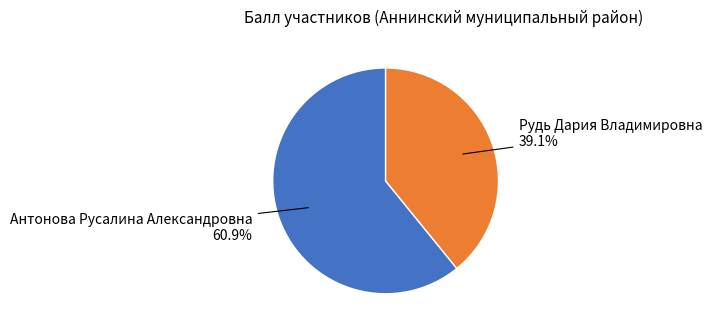

To the nearest percent, what is the average slice percentage?

50%